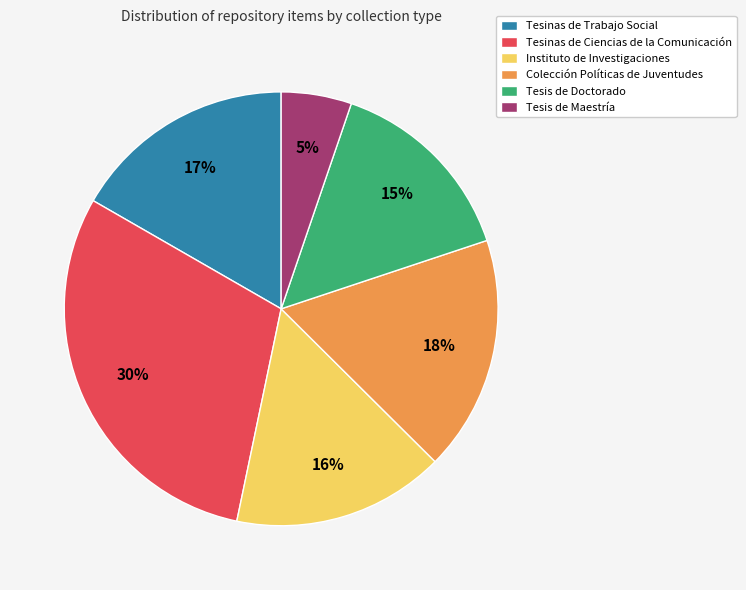

What is the ratio of the value at Tesinas de Trabajo Social to the value at Instituto de Investigaciones?

1.1